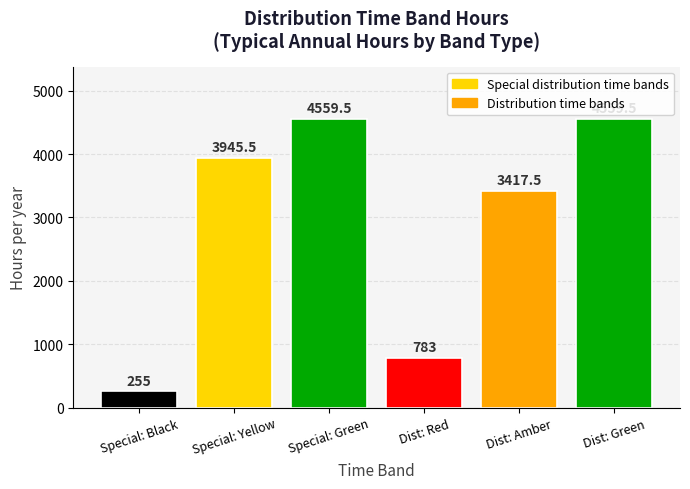

Are the bars horizontal?

No